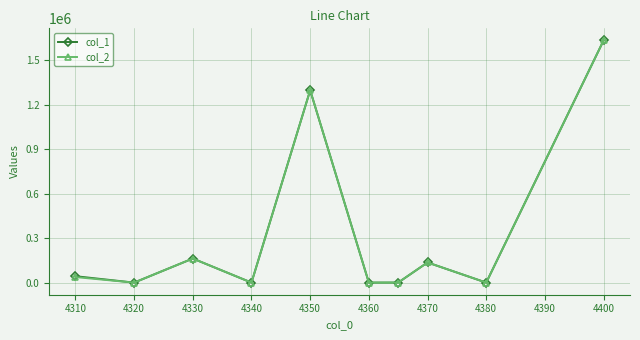

Does the chart display data point markers on the line(s)?

Yes